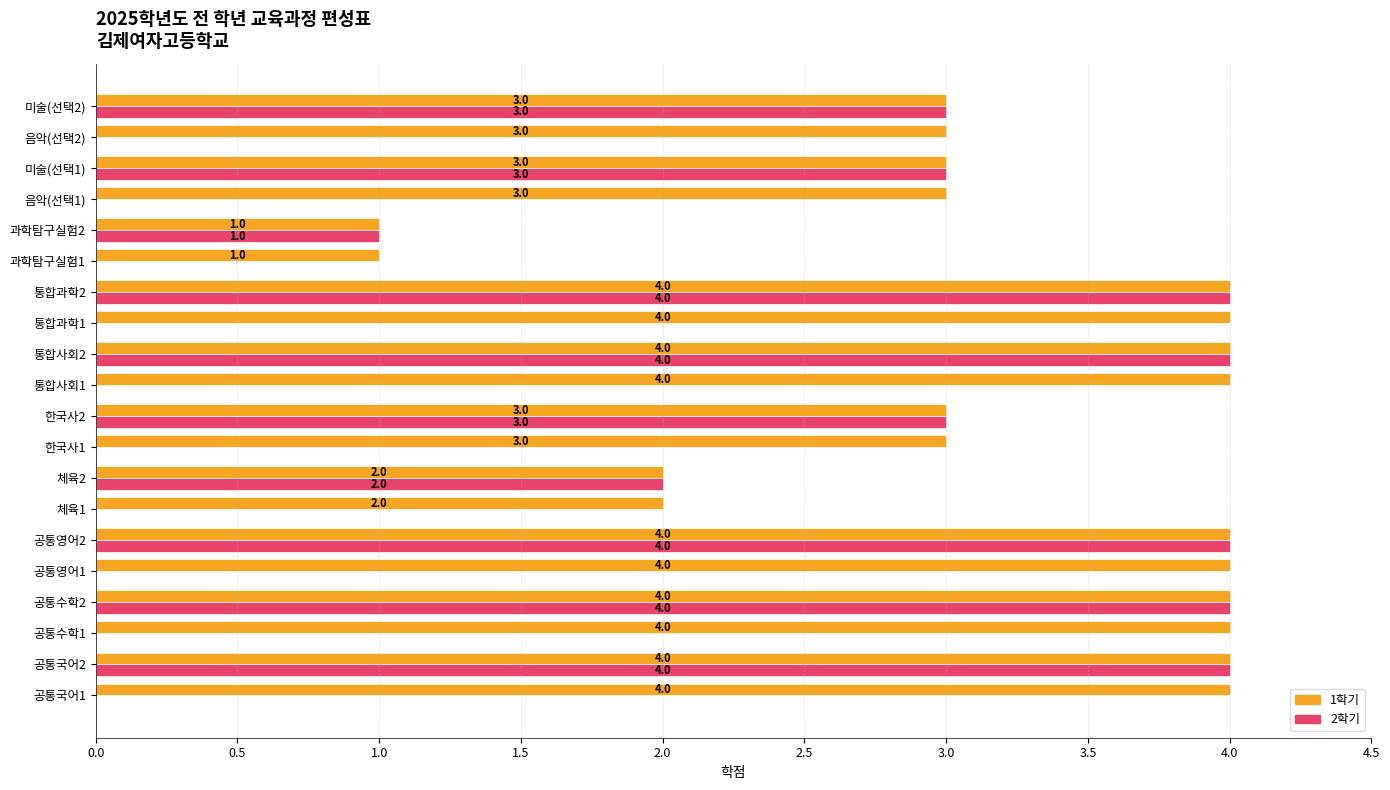

What is the highest value of the 1학기 series?

4